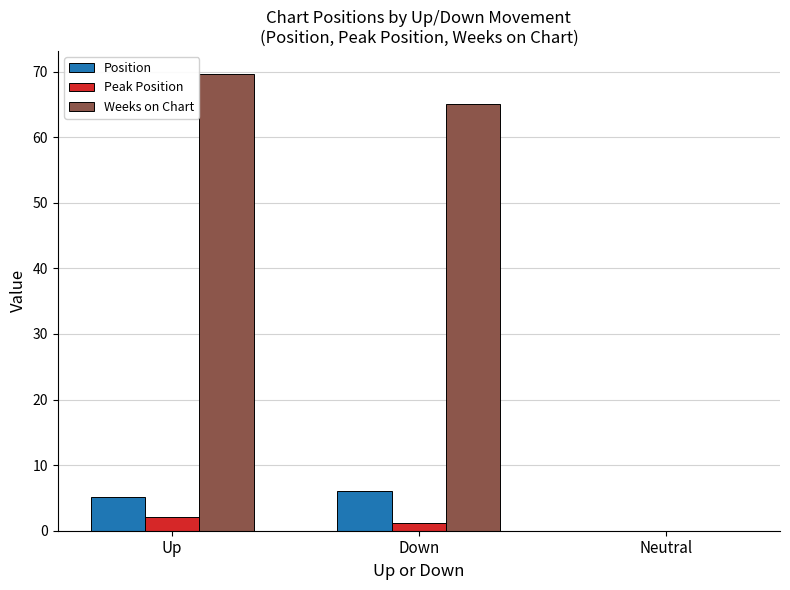

Between Up and Down, which series saw the biggest shift?

Weeks on Chart